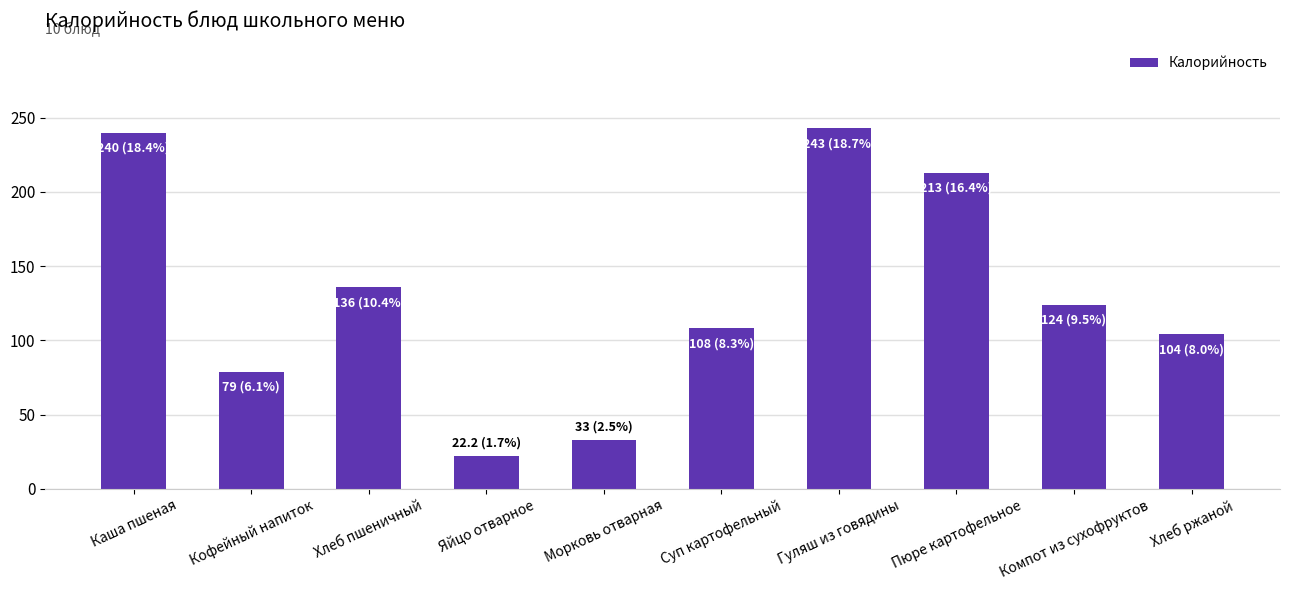

Is it true that the value at Компот из сухофруктов is 222.9?

False